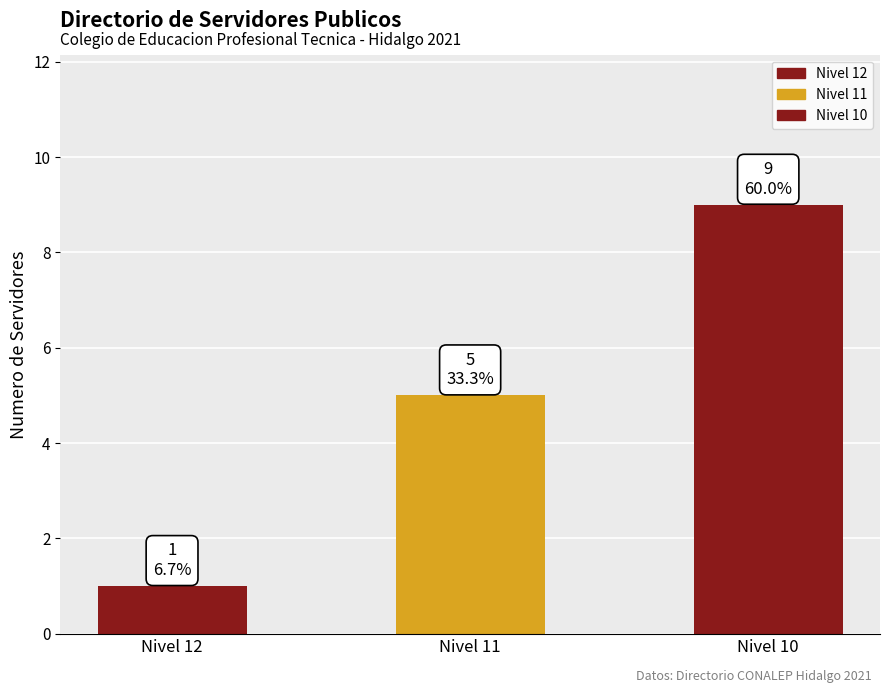

At which label is the value closest to 5?

Nivel 11